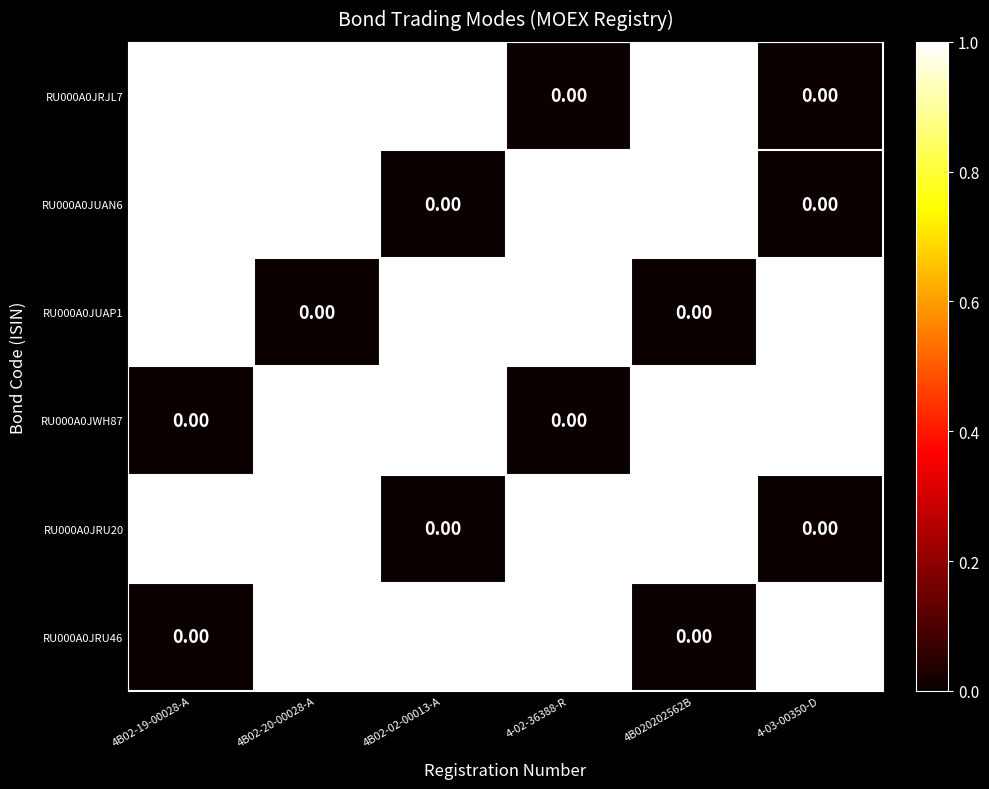

At how many categories does at least one series exceed 0?

6